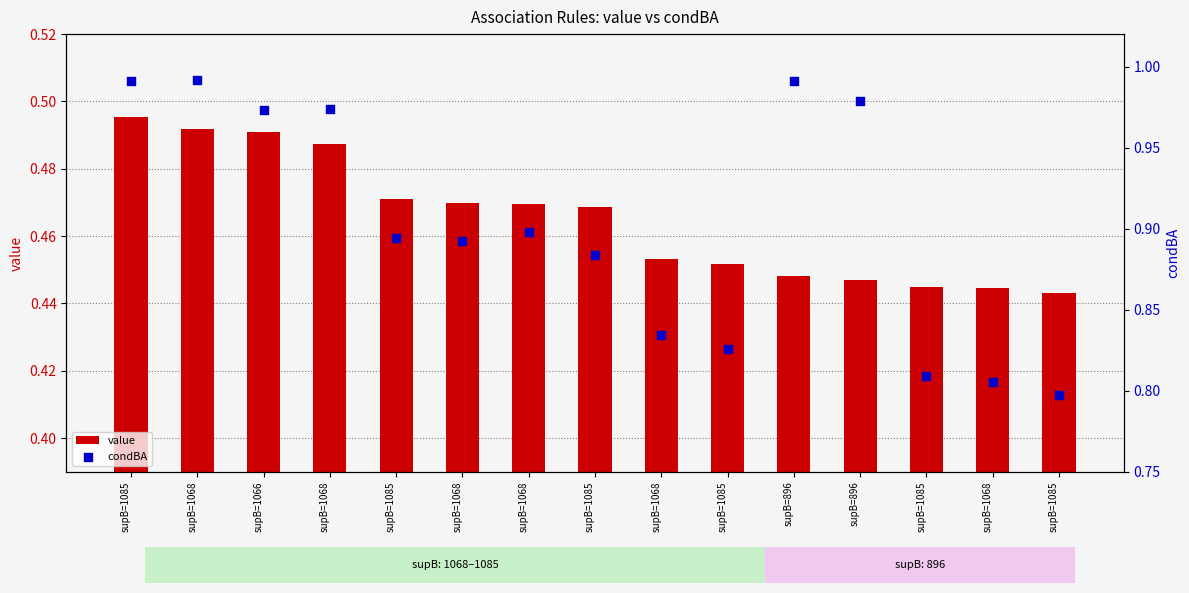

Which series has the largest Y range (max minus min)?

condBA